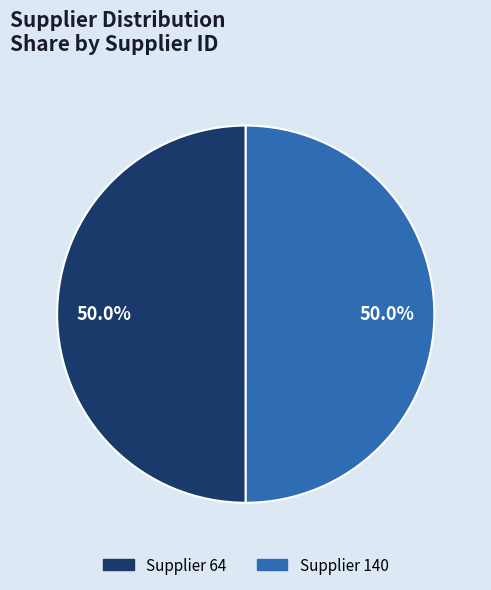

How many slices are in this pie chart?

2